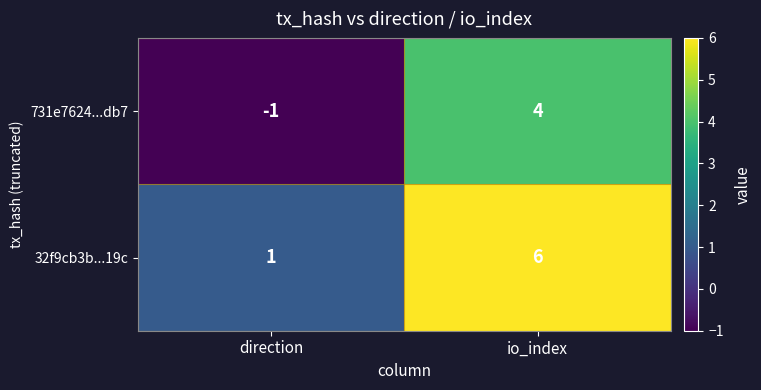

What is the minimum value shown in the chart?

-1